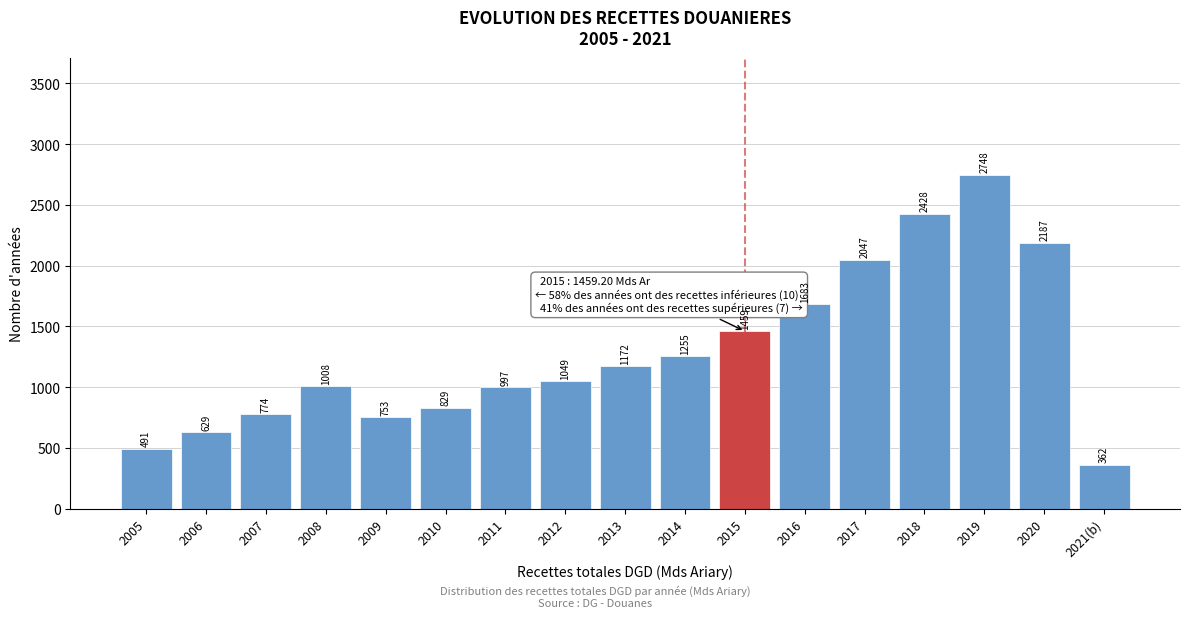

What is the approximate value at 2013?

1172.3